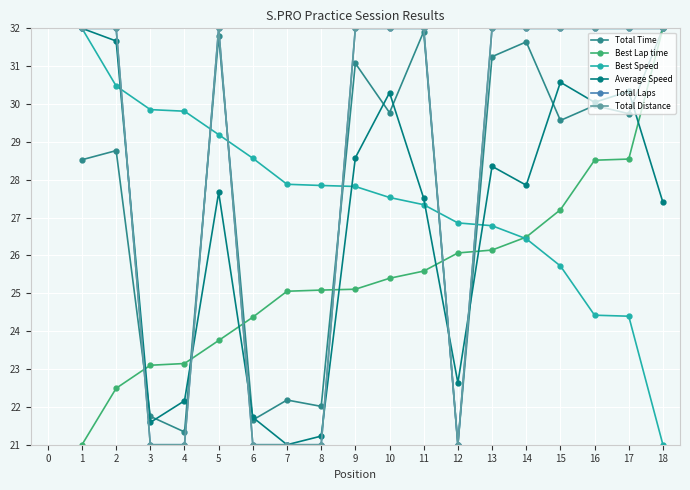

List the labels in order of Best Lap time value, largest first.

18, 17, 16, 15, 14, 13, 12, 11, 10, 9, 8, 7, 6, 5, 4, 3, 2, 1